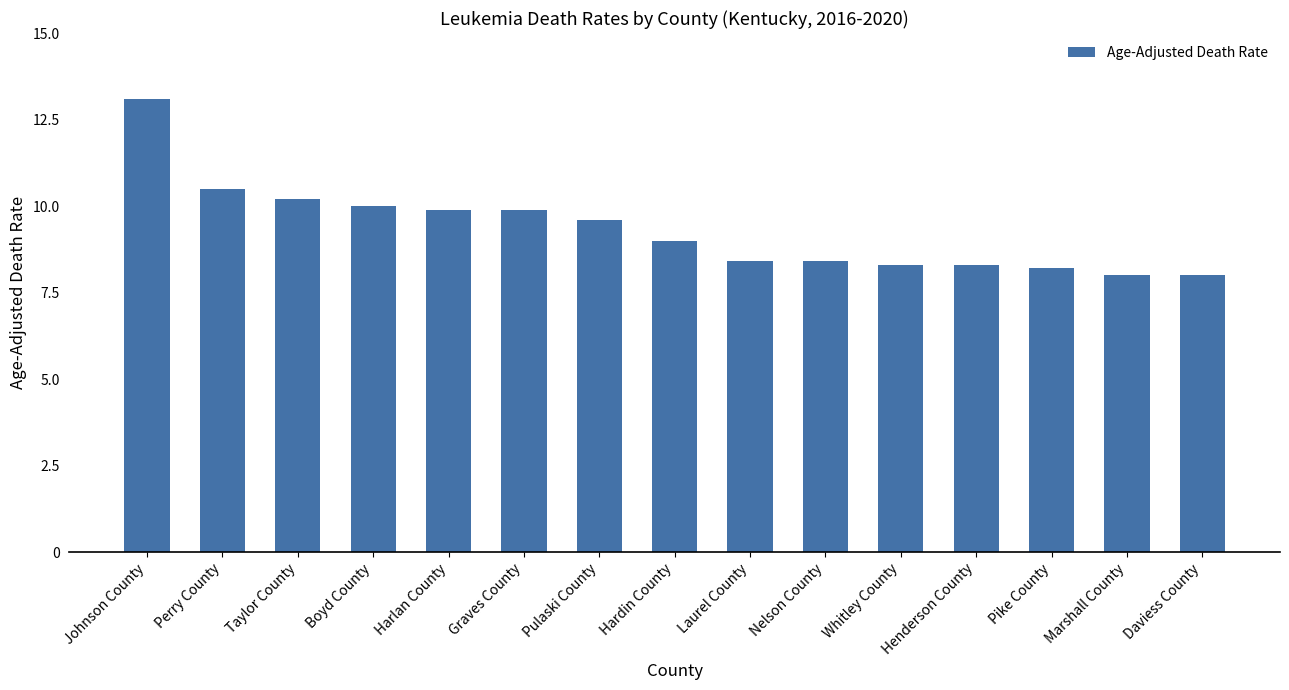

True or false: the data shows 6.2 at Perry County.

False